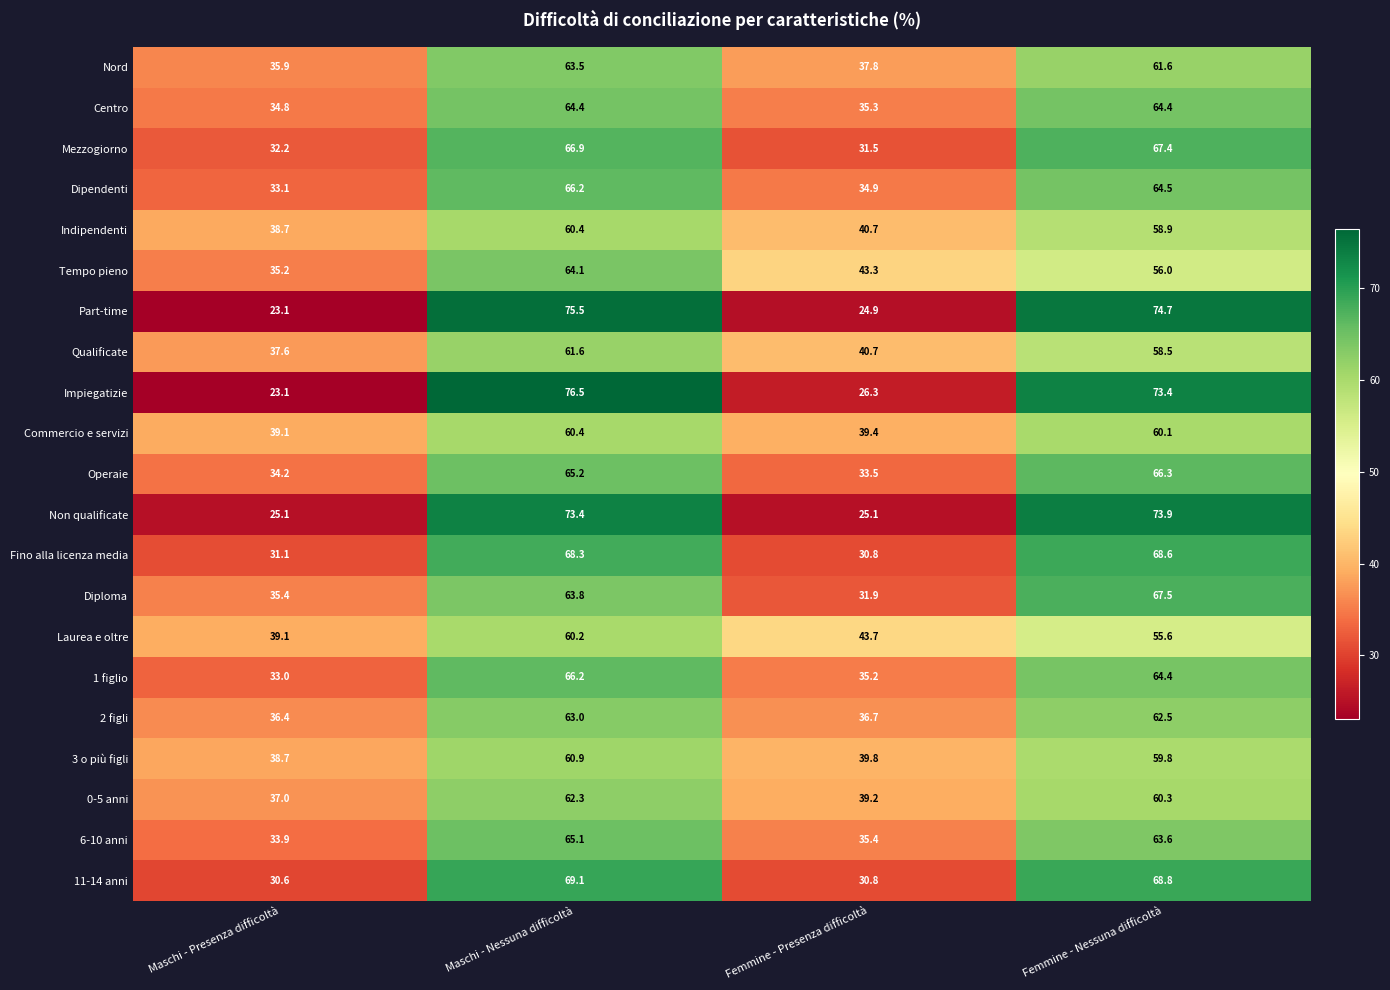

Is it true that 0-5 anni equals 41.5 at Maschi - Nessuna difficoltà?

False